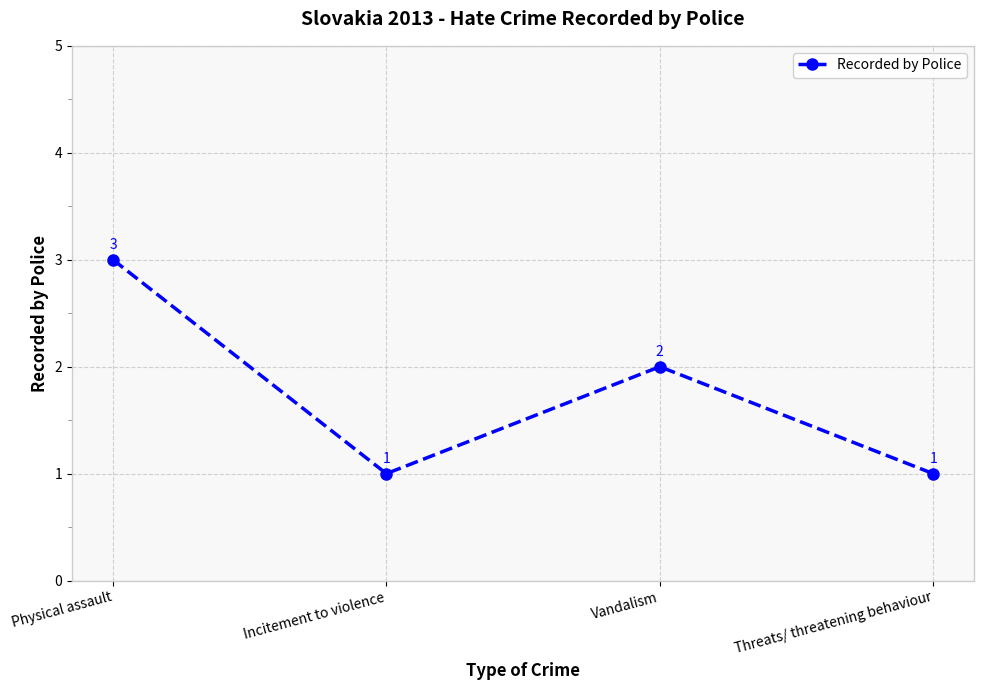

Where is the first local minimum?

Incitement to violence